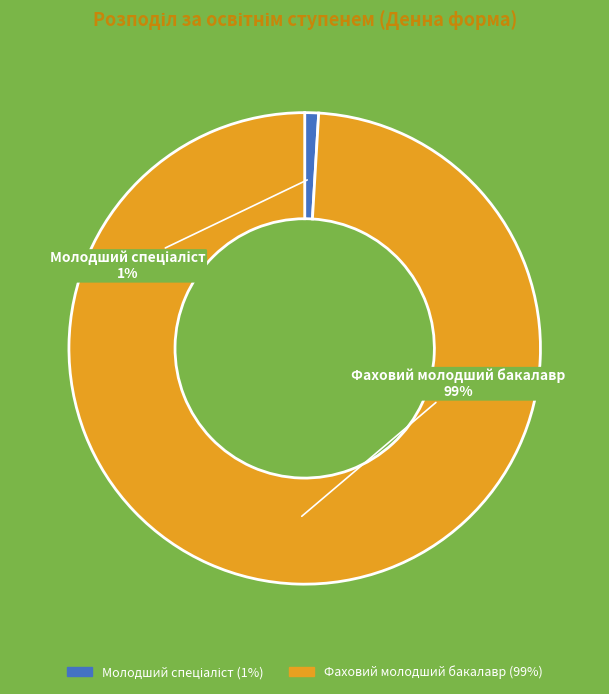

To the nearest percent, what is the average slice percentage?

50%